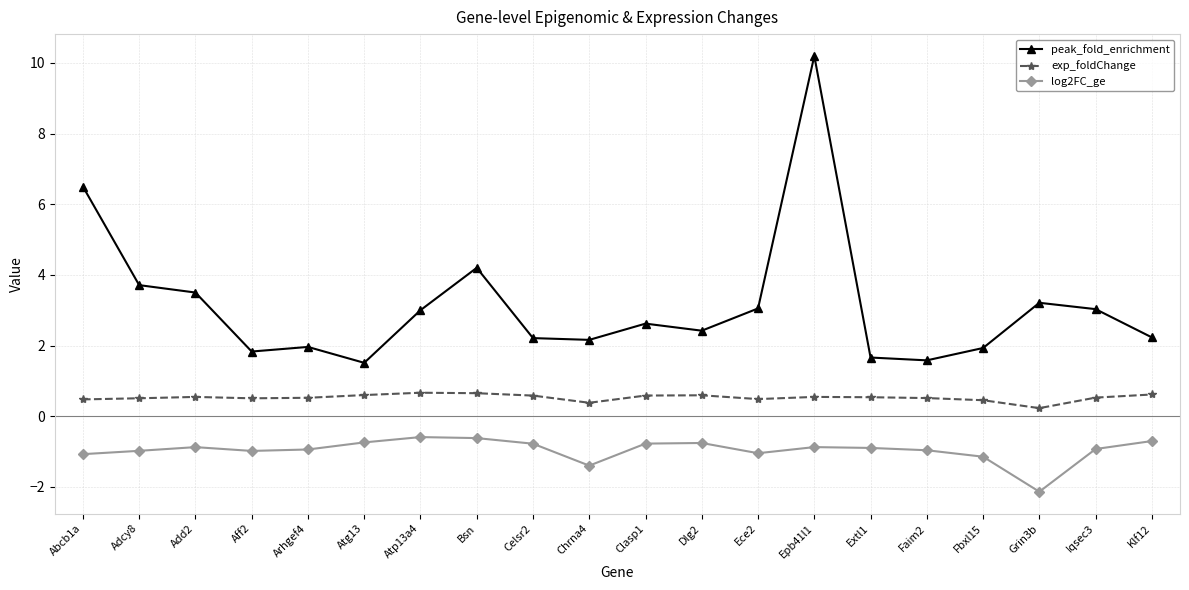

True or false: peak_fold_enrichment and exp_foldChange cross at least once.

False